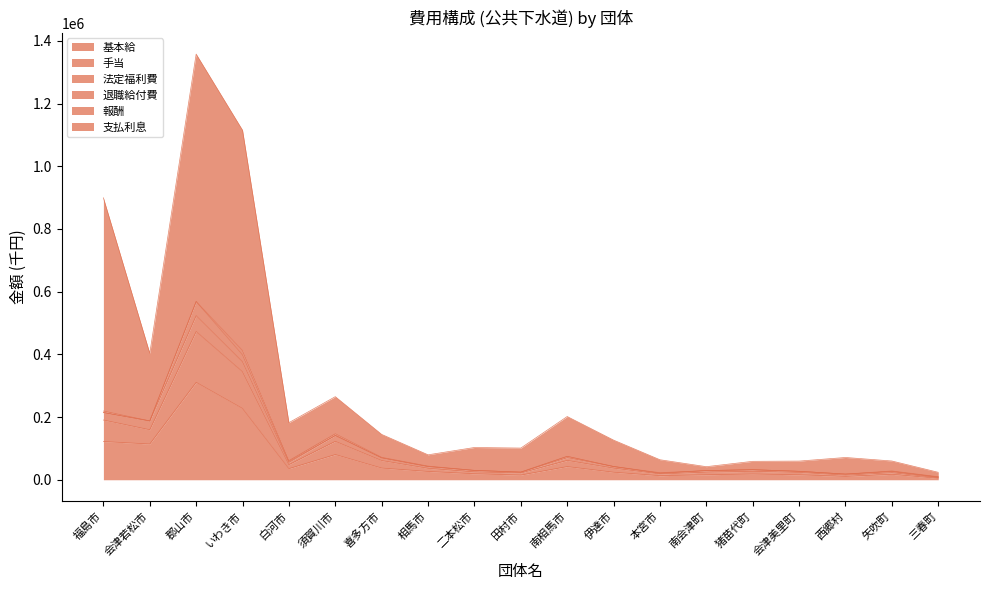

What is the maximum value for 基本給?

310772